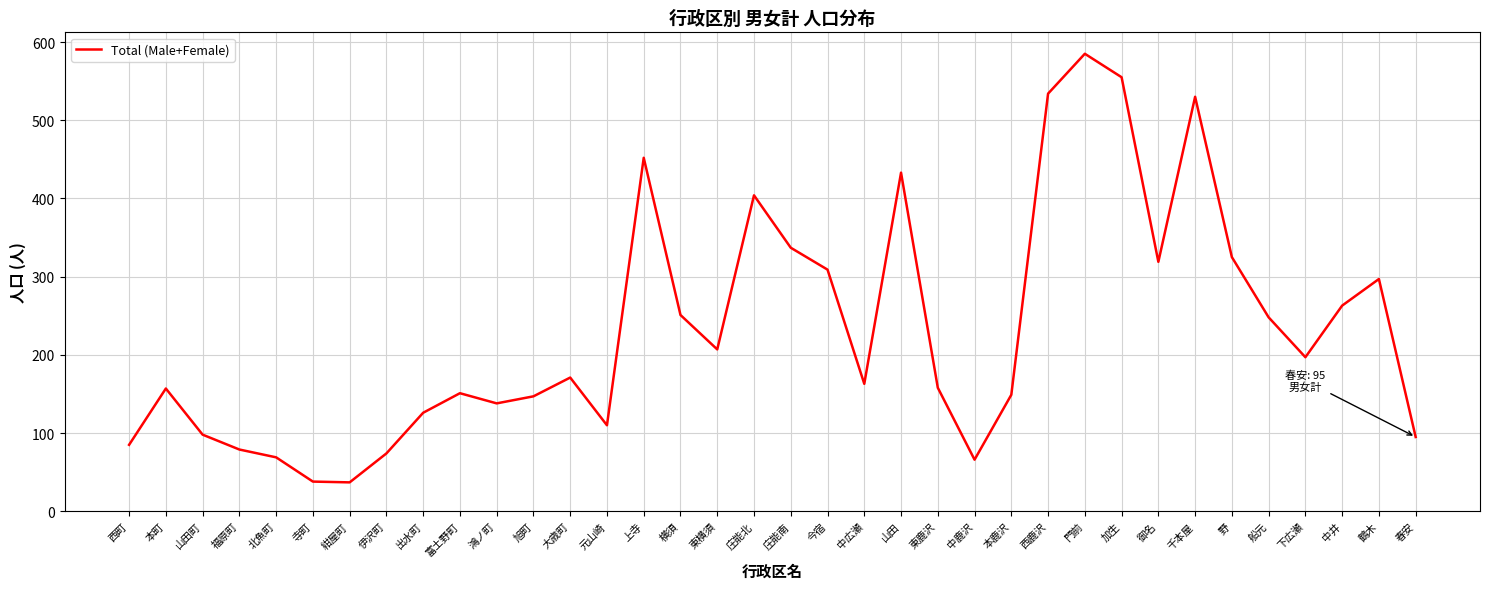

What position from the right is 本町?

35